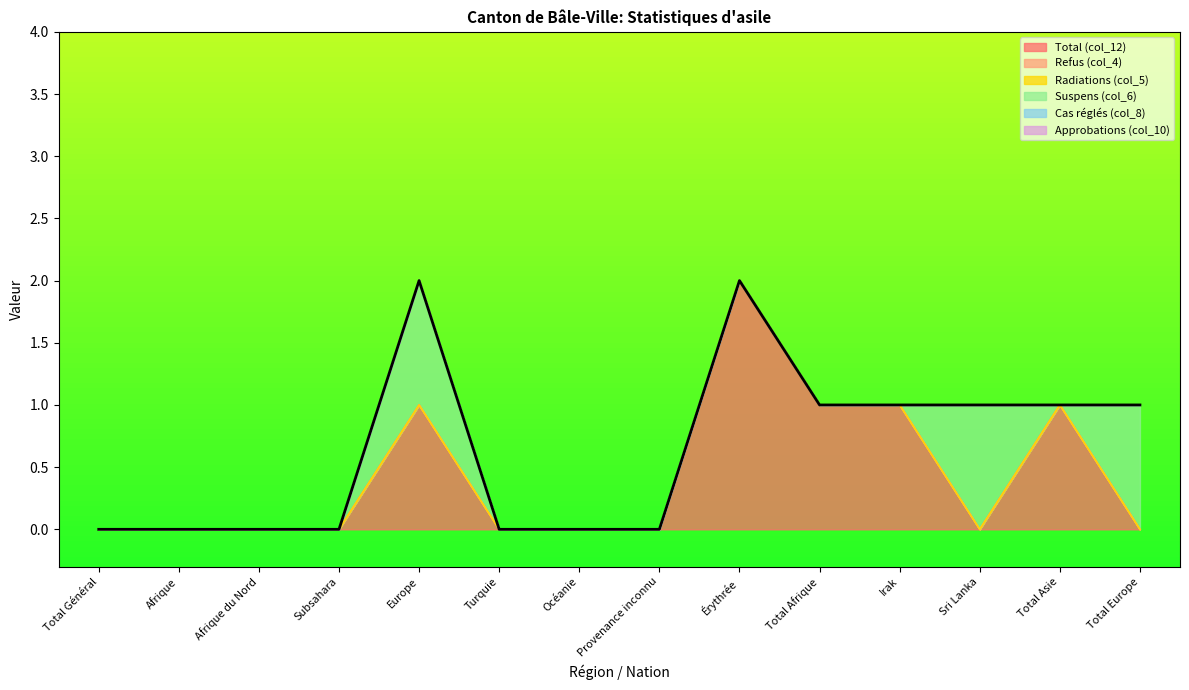

How many lines are shown in the chart?

6